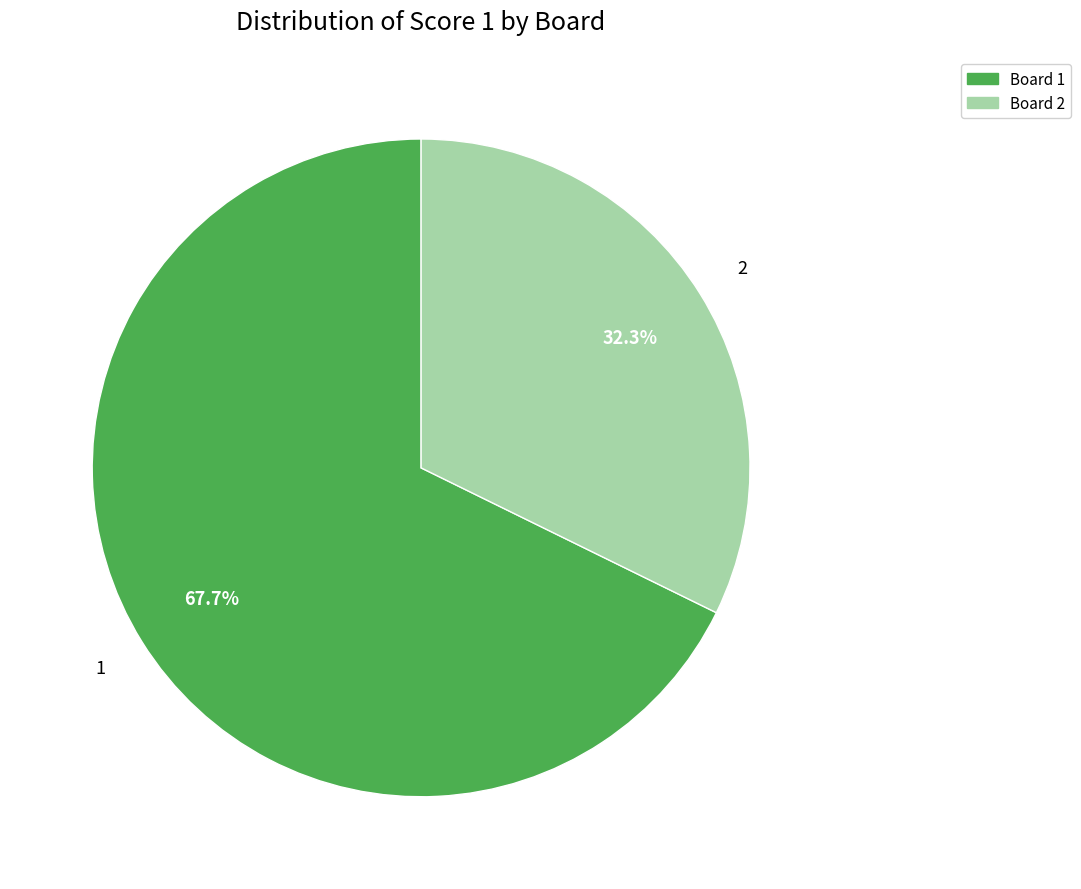

Which slice represents more than half of the pie?

Board 1